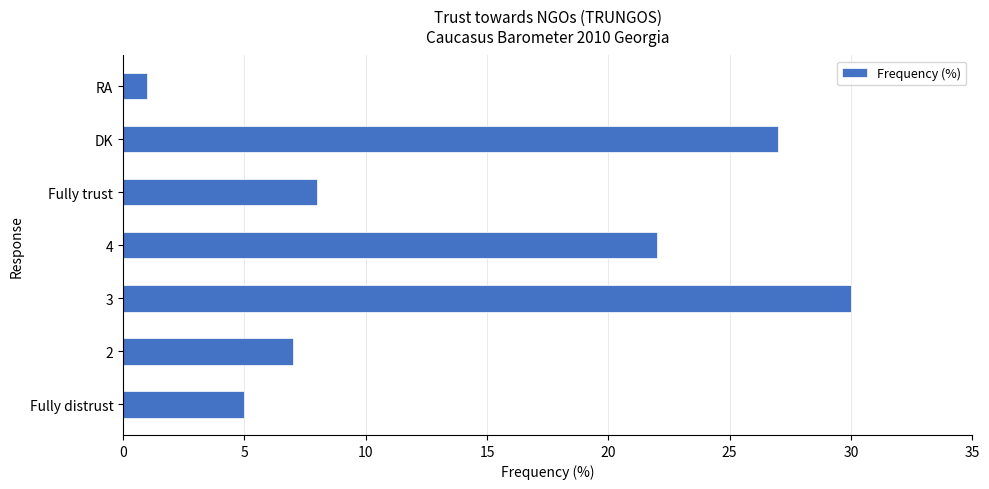

Which label corresponds to the largest value in the chart?

3